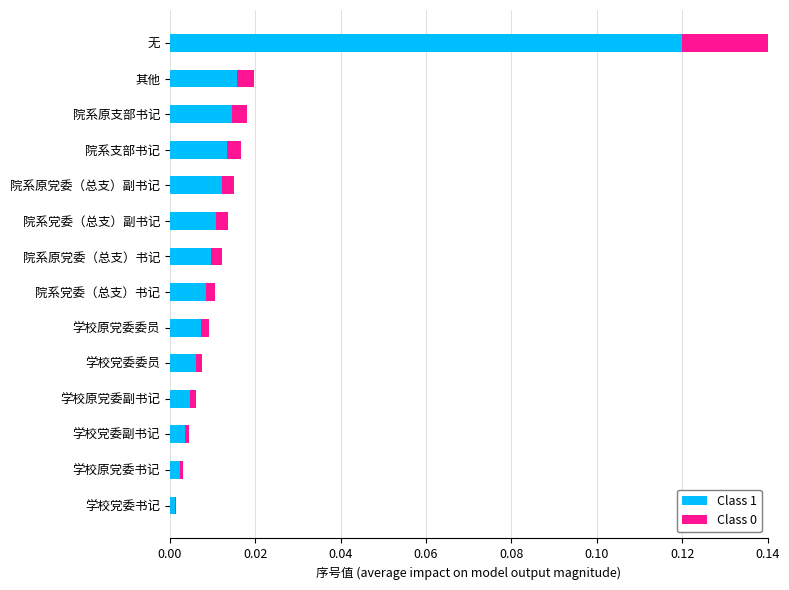

At how many categories does at least one series exceed 0?

14